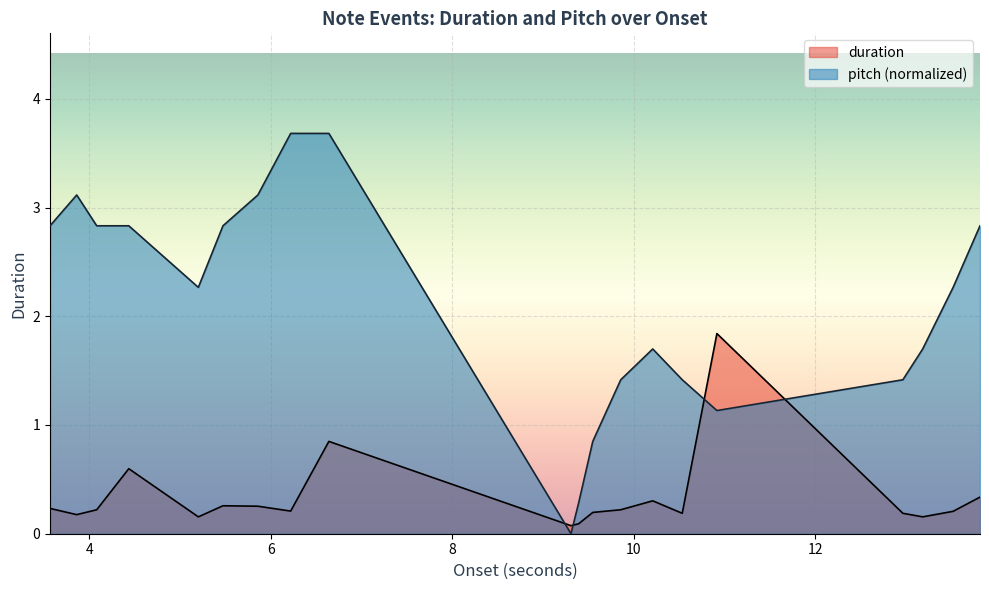

Which series has the largest total across all categories?

pitch (normalized)